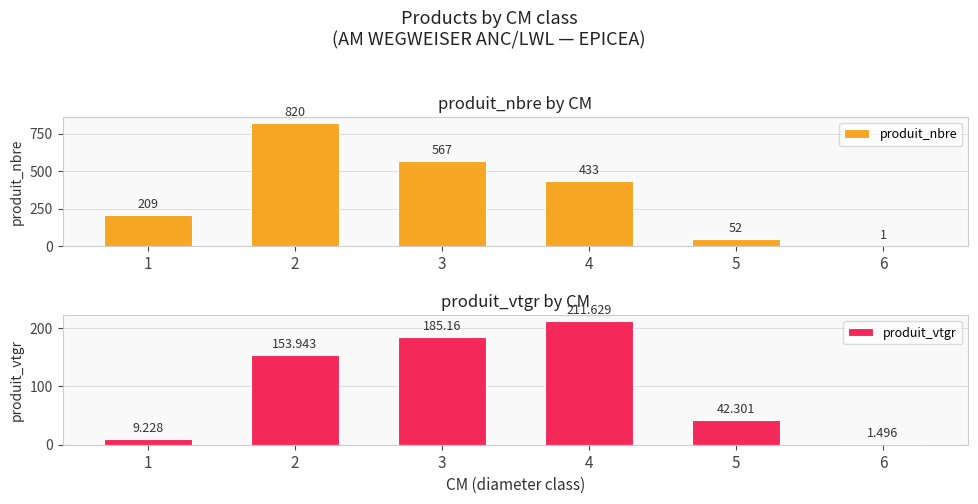

Where is produit_vtgr nearest to the value 106?

2